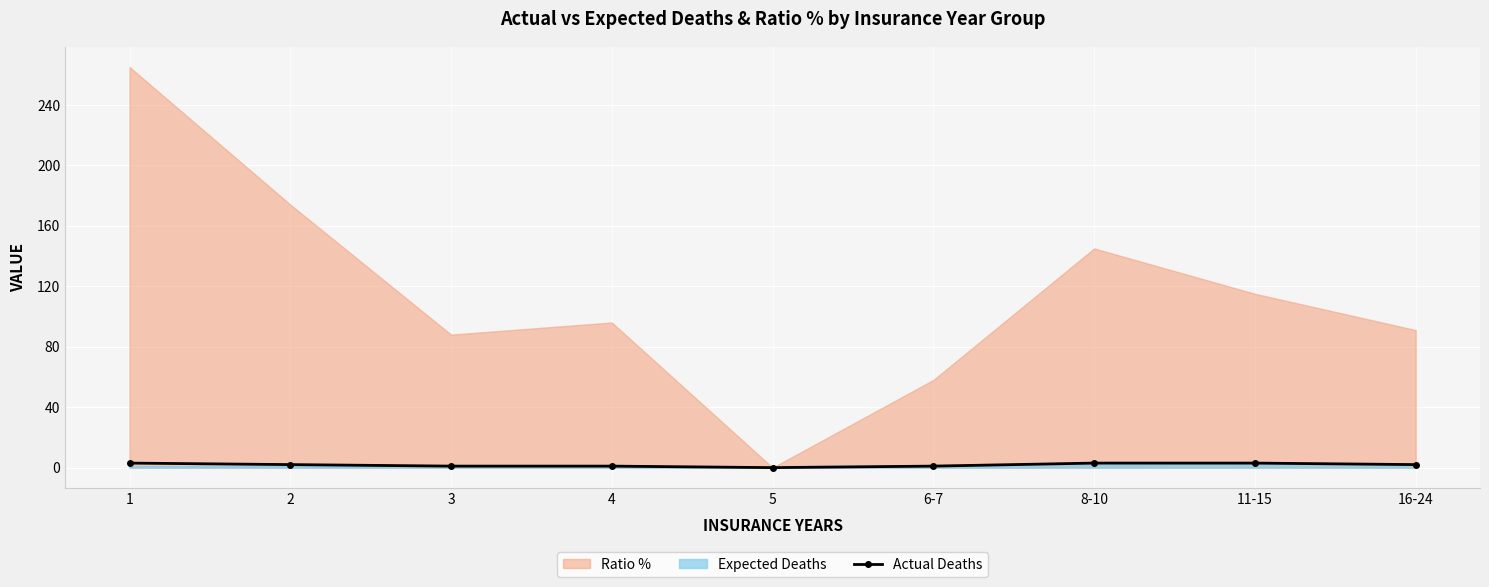

How many values exceed 2?

3